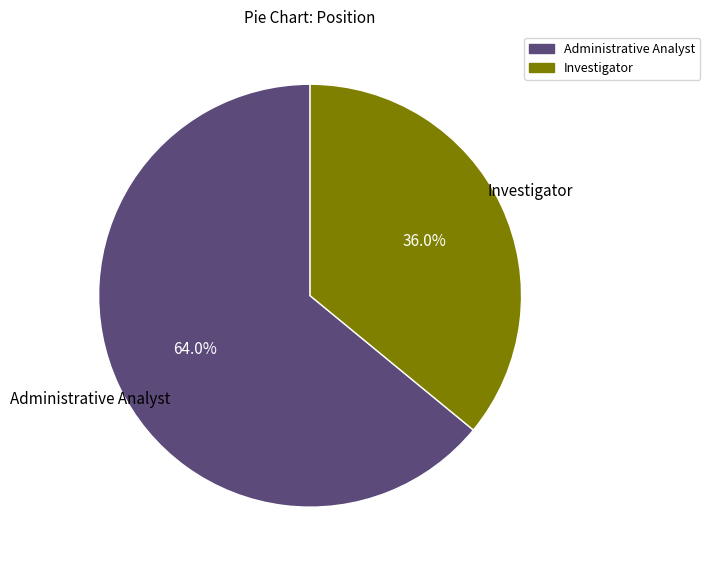

What is the majority slice?

Administrative Analyst